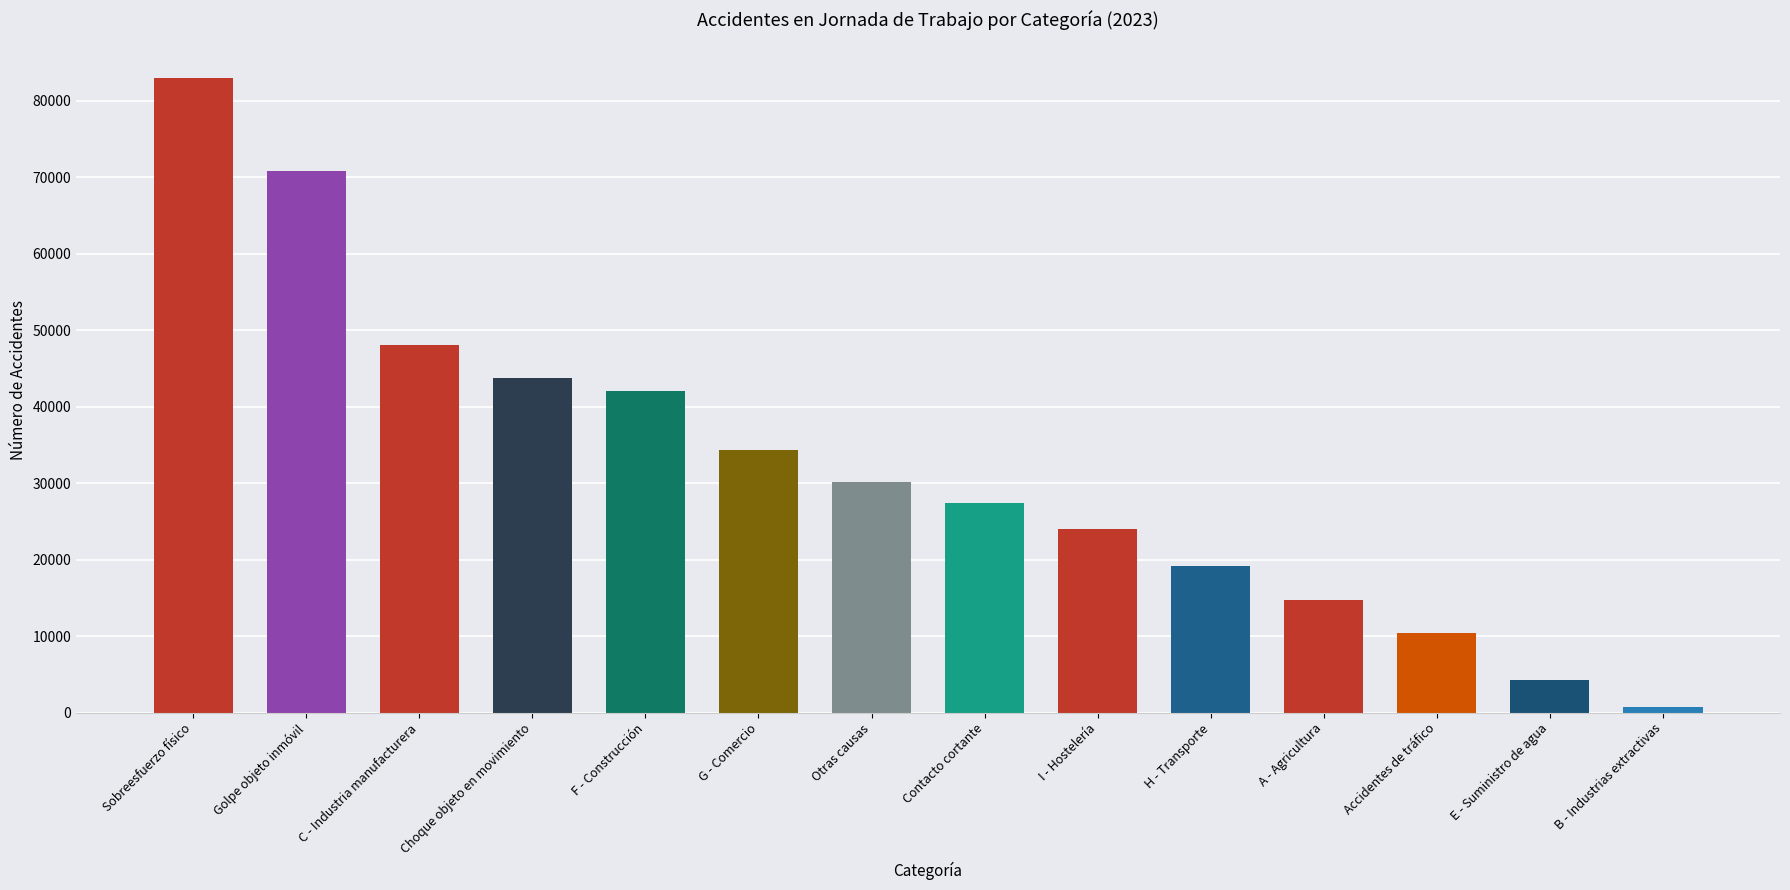

List the labels in order of value, smallest first.

B - Industrias extractivas, E - Suministro de agua, Accidentes de tráfico, A - Agricultura, H - Transporte, I - Hostelería, Contacto cortante, Otras causas, G - Comercio, F - Construcción, Choque objeto en movimiento, C - Industria manufacturera, Golpe objeto inmóvil, Sobreesfuerzo físico